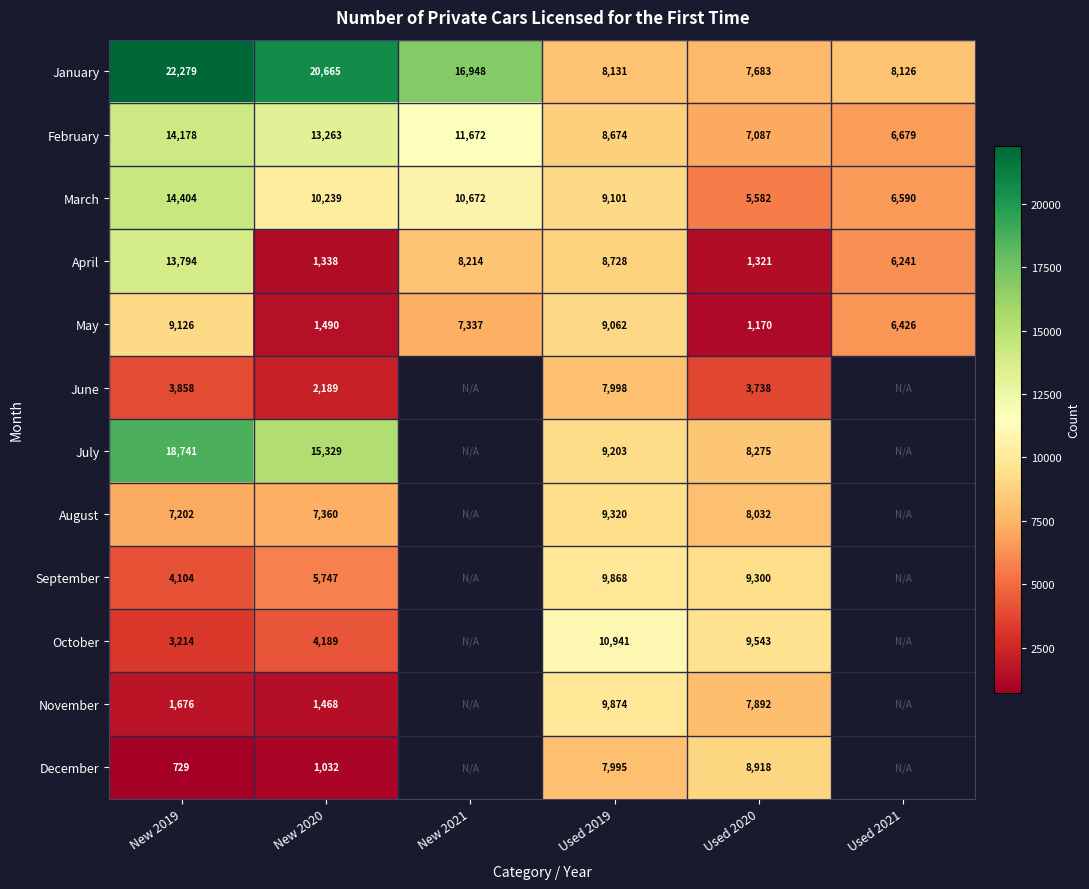

Is the value of September at Used 2020 greater than the value of October at New 2019?

Yes